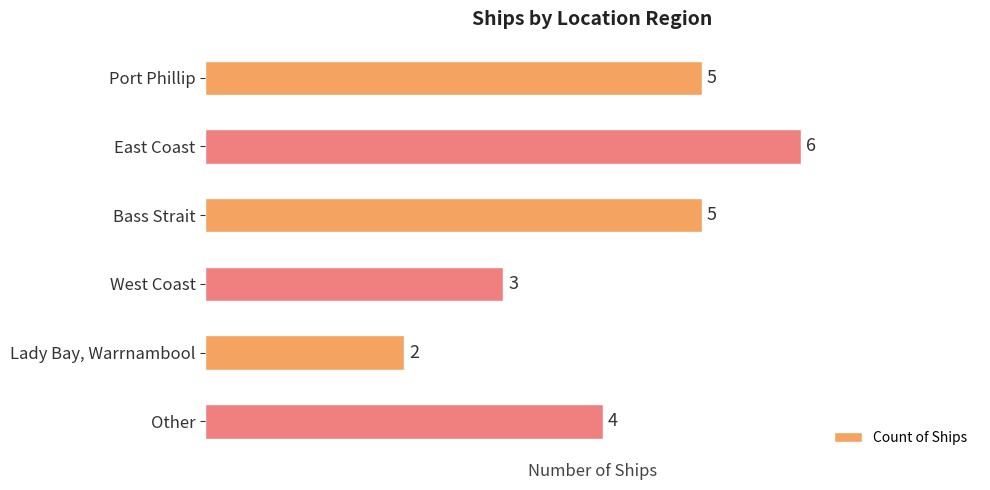

Which category has the highest value across all series?

East Coast